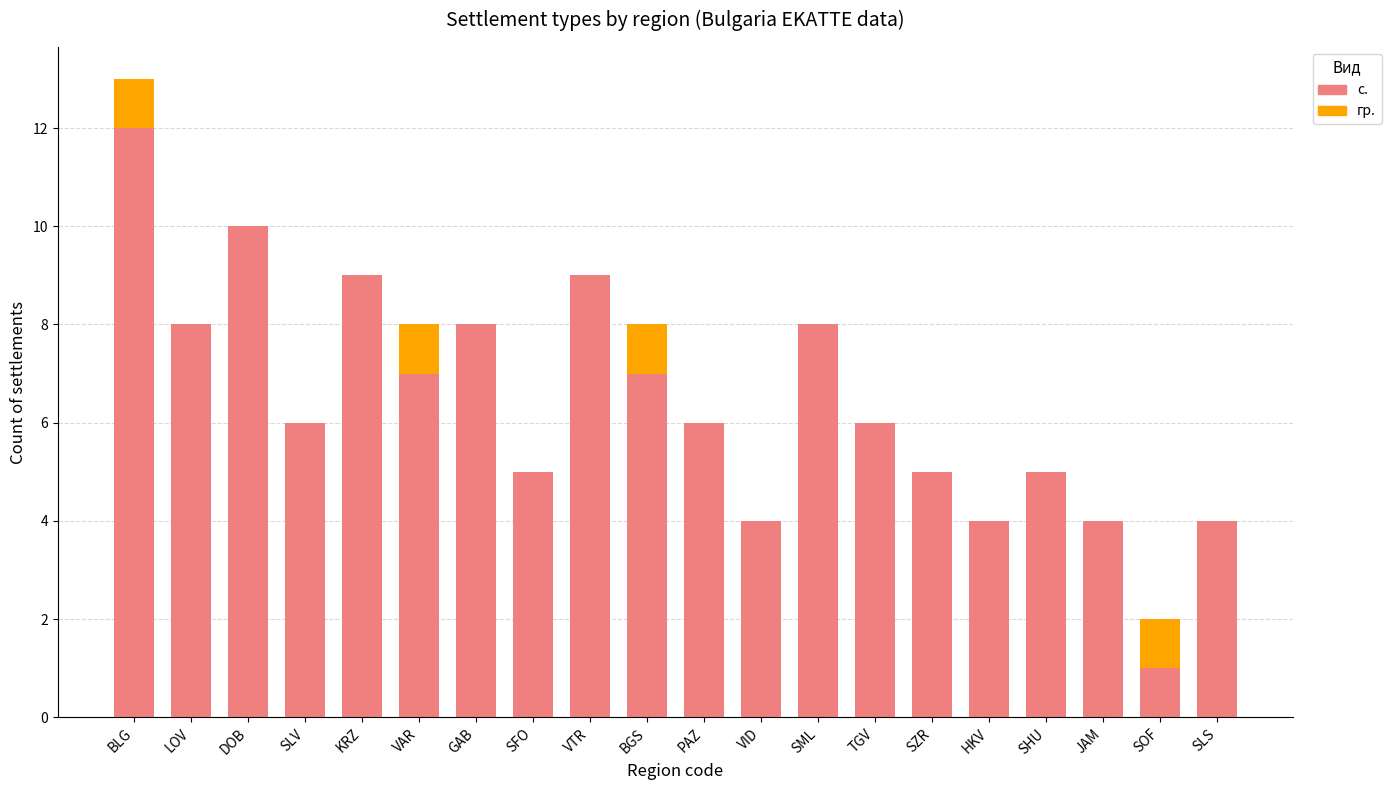

What are all the series names shown in the legend?

с., гр.